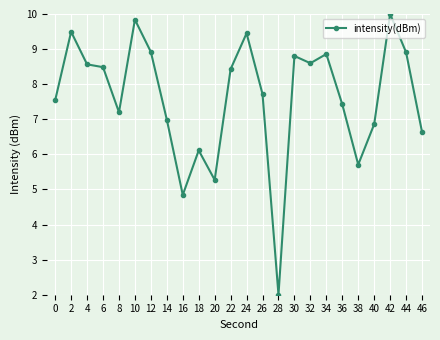

What is the difference between the maximum and minimum values?

8.0